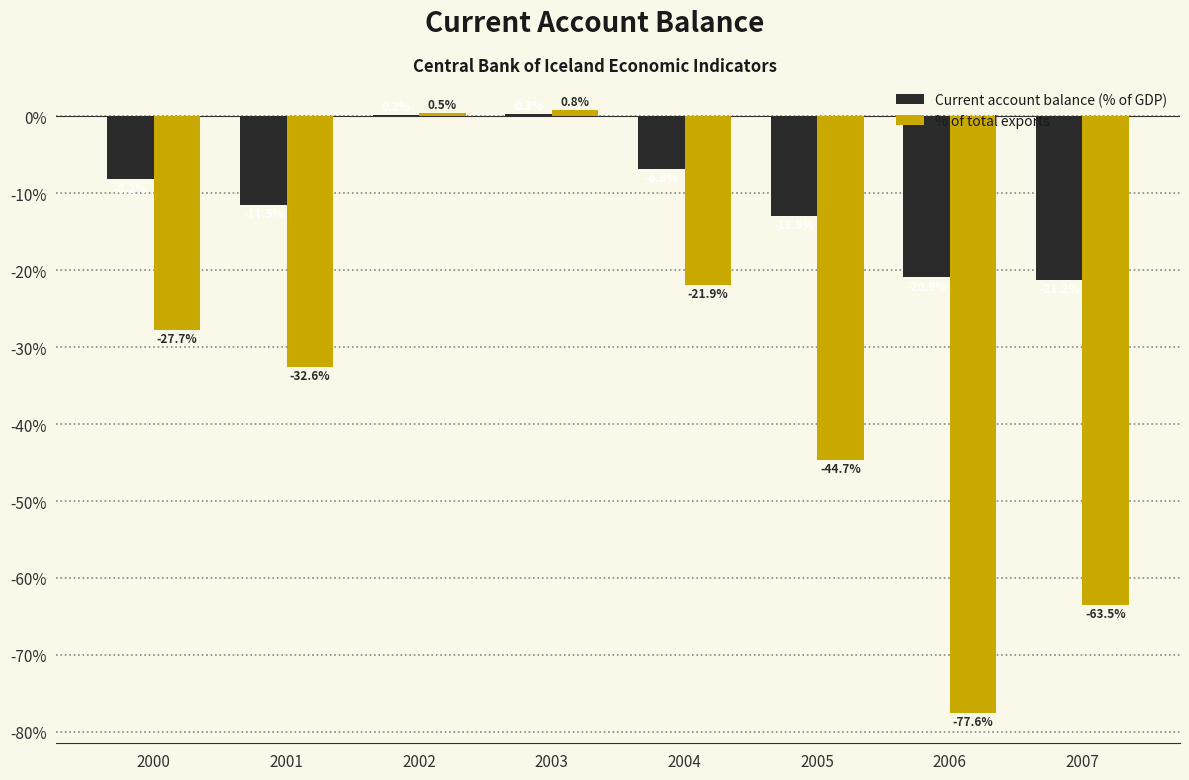

What are all the series names shown in the legend?

Current account balance (% of GDP), % of total exports